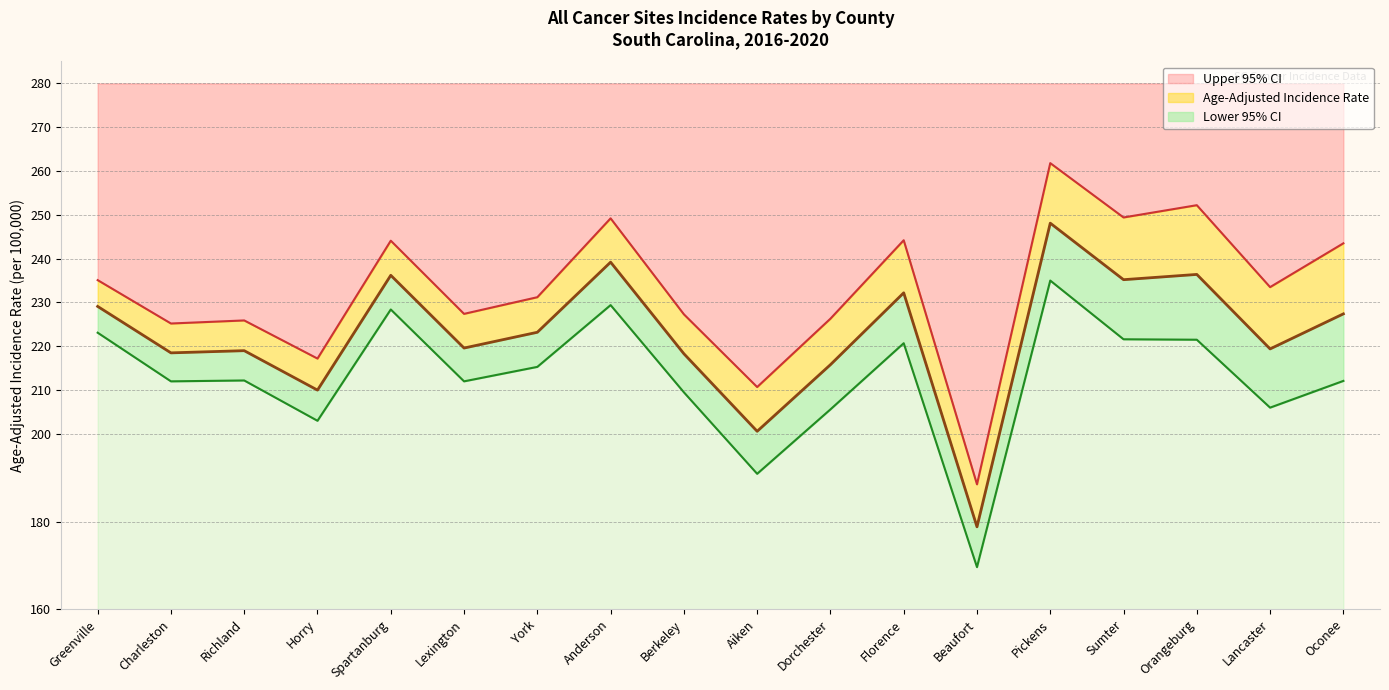

What is the sum of the Lower 95% CI values at Dorchester and Pickens?

440.6